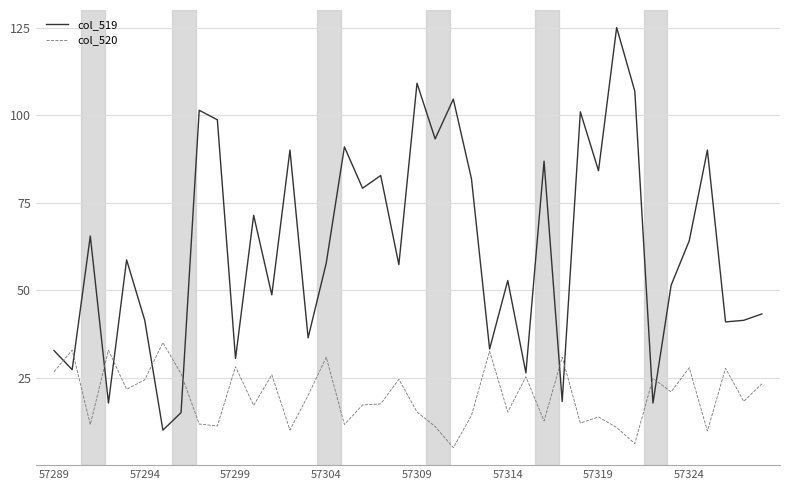

What is the maximum value shown in the chart?

125.0